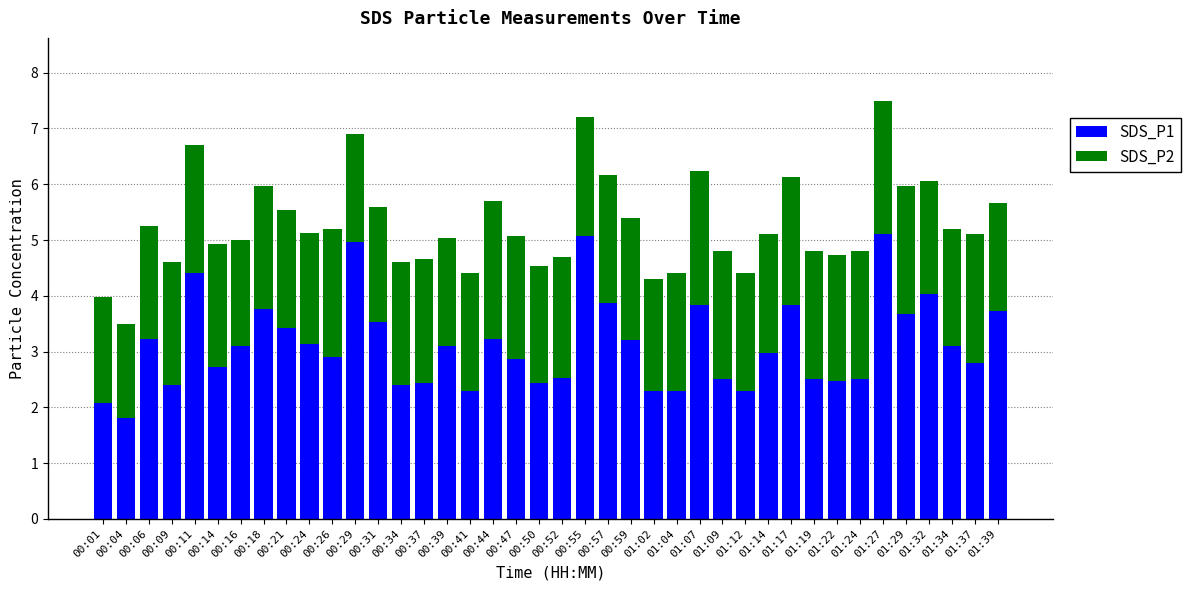

Count the number of data series in this chart.

2